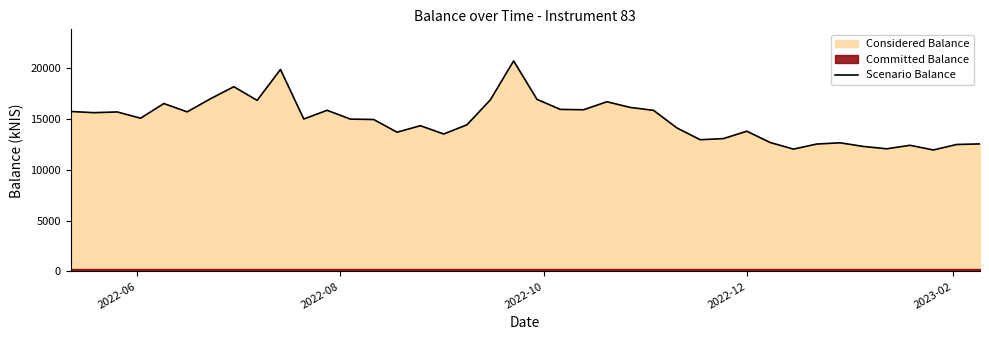

What is the highest value of the Scenario Balance series?

20683.7